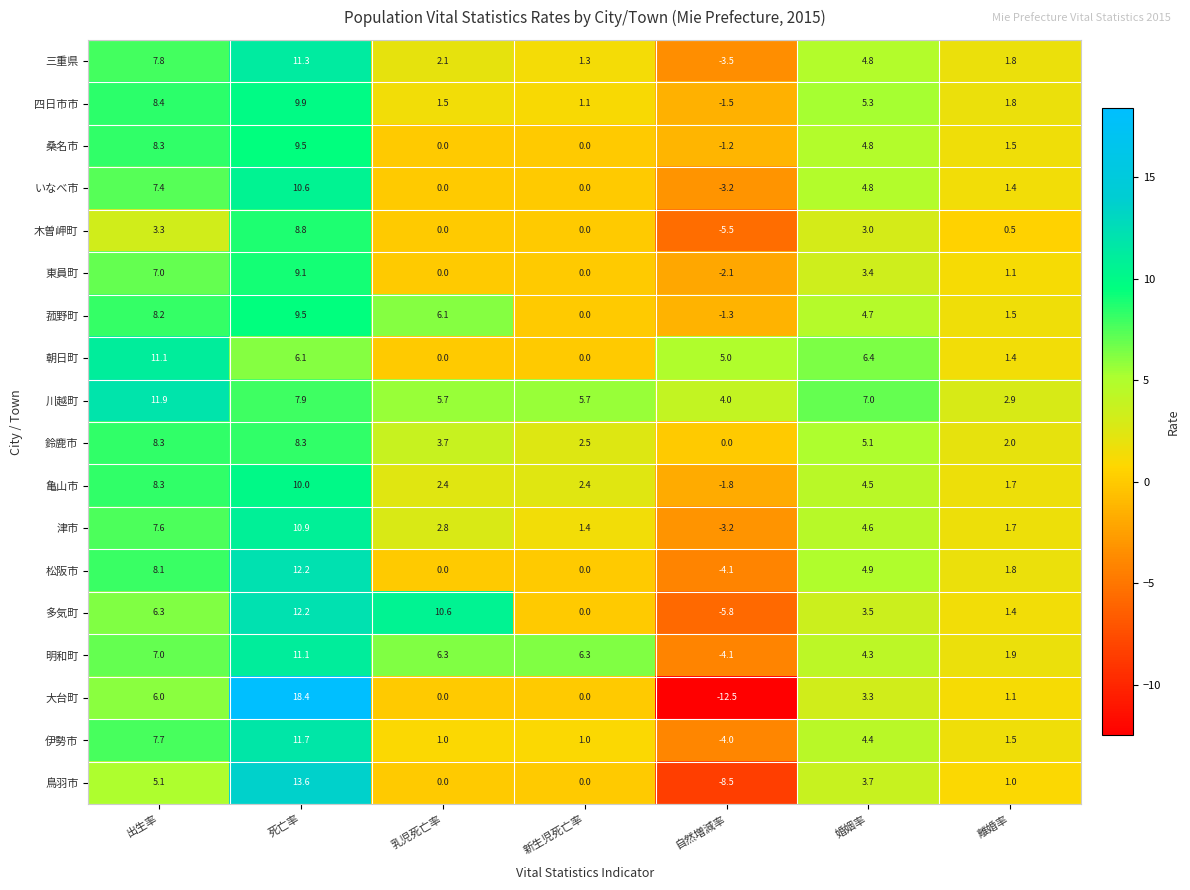

What is the spread (max minus min) of values at 死亡率?

12.3